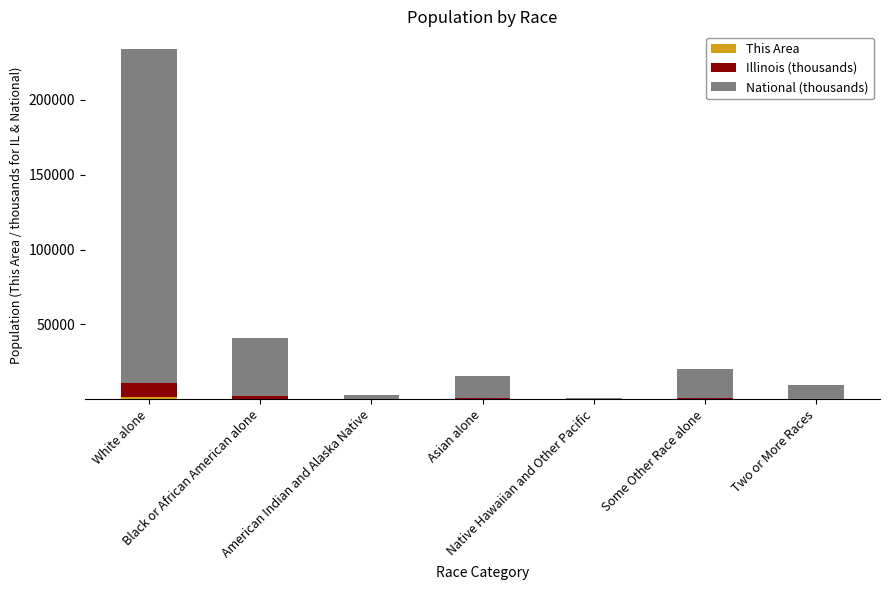

List the series in order of their peak value, lowest first.

This Area, Illinois (thousands), National (thousands)